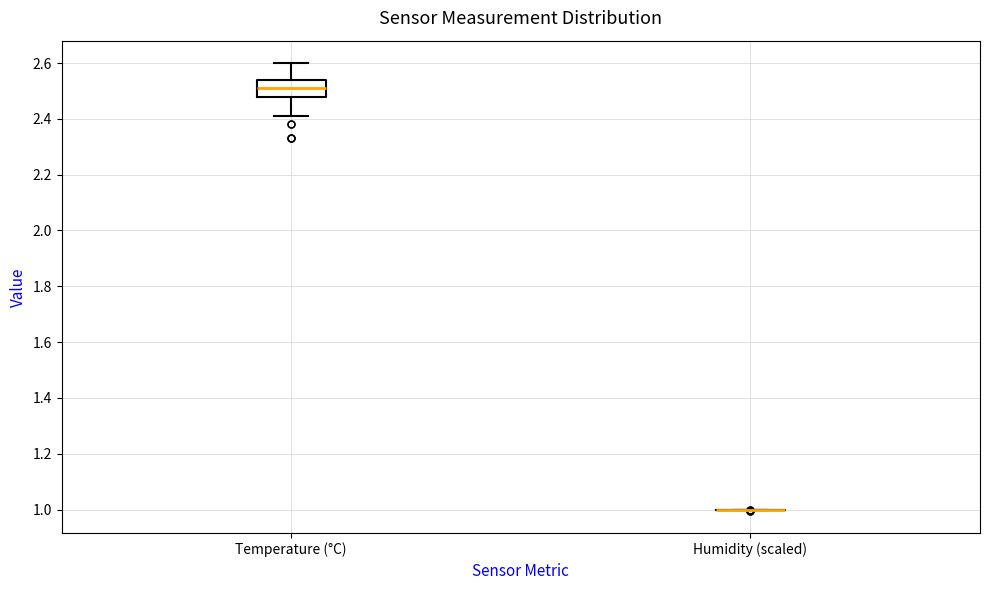

Reading left to right, read every box against the y-axis: the position of its median line, the range the box covers, and the ends of its whiskers. The values are not printed on the chart, so give them approximately, as read against the axis.

Temperature (°C): median 2.52, box 2.48 to 2.54, whiskers 2.42 to 2.60
Humidity (scaled): box collapsed to a line at 1.00, whiskers 1.00 to 1.00